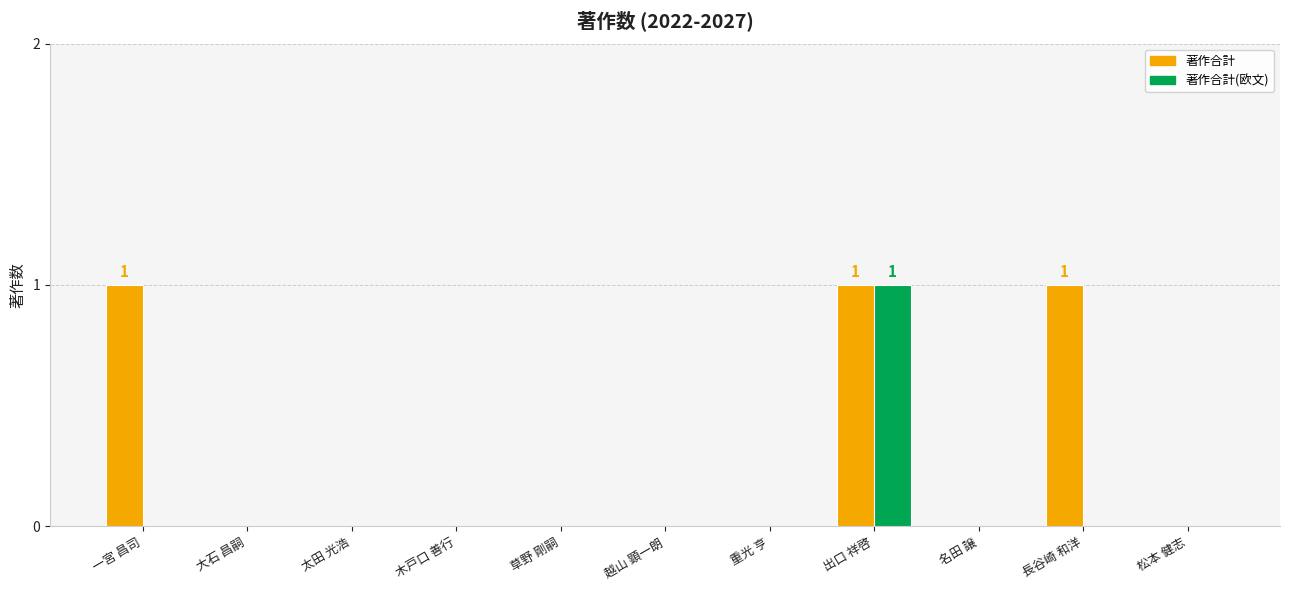

True or false: 著作合計(欧文) has a value of 0 at 一宮 昌司.

True